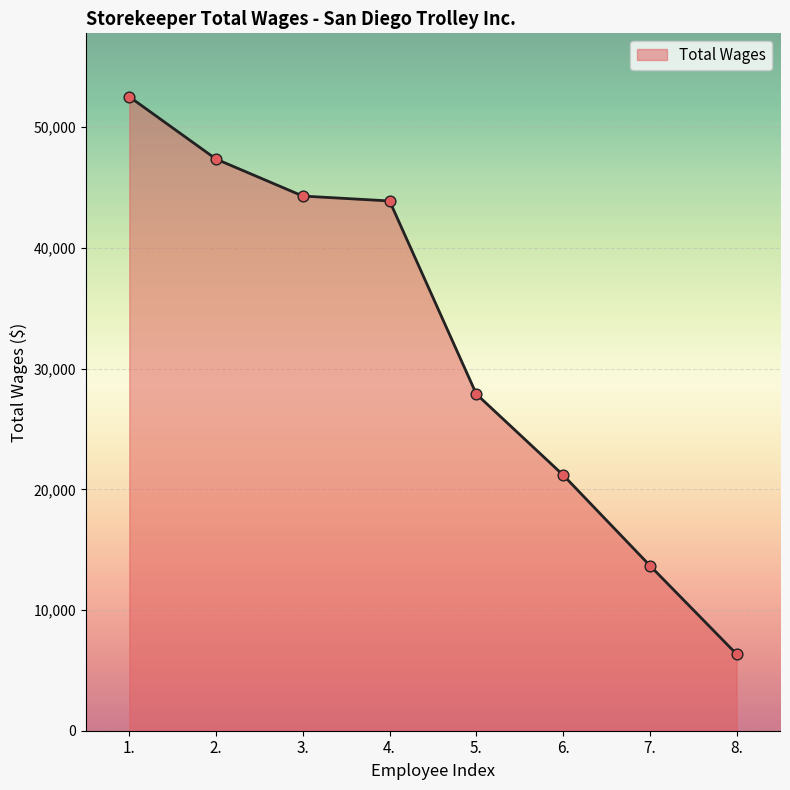

What is the change in value from 4. to 8.?

-37547